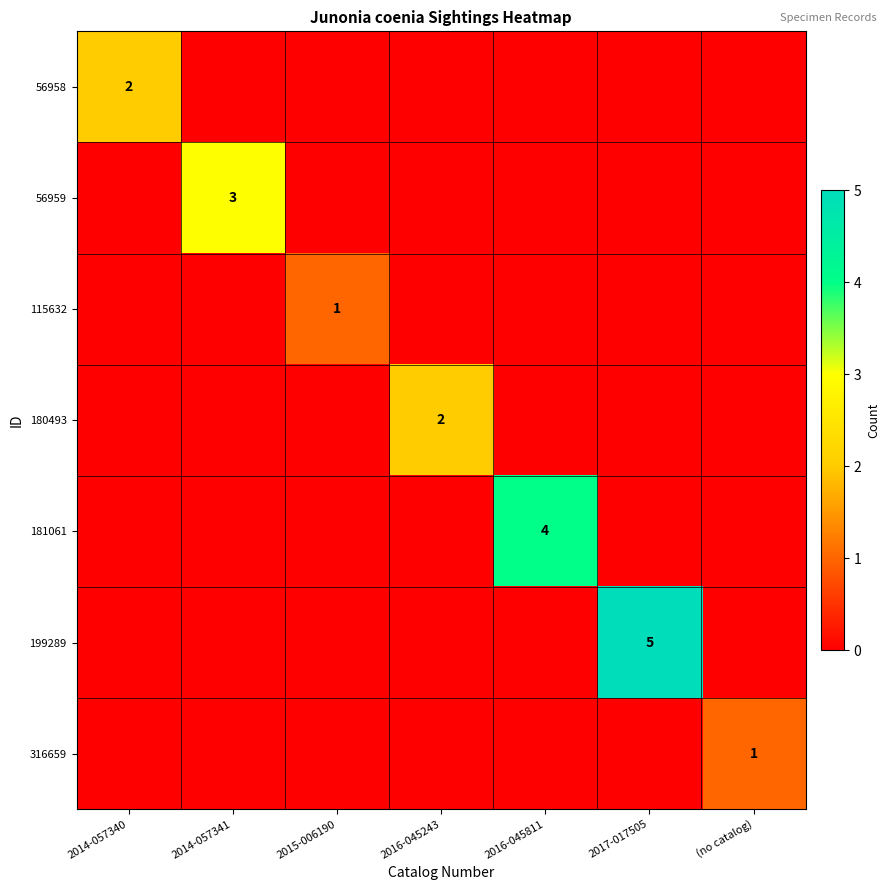

The 316659 series shows 1 at (no catalog). True or false?

True